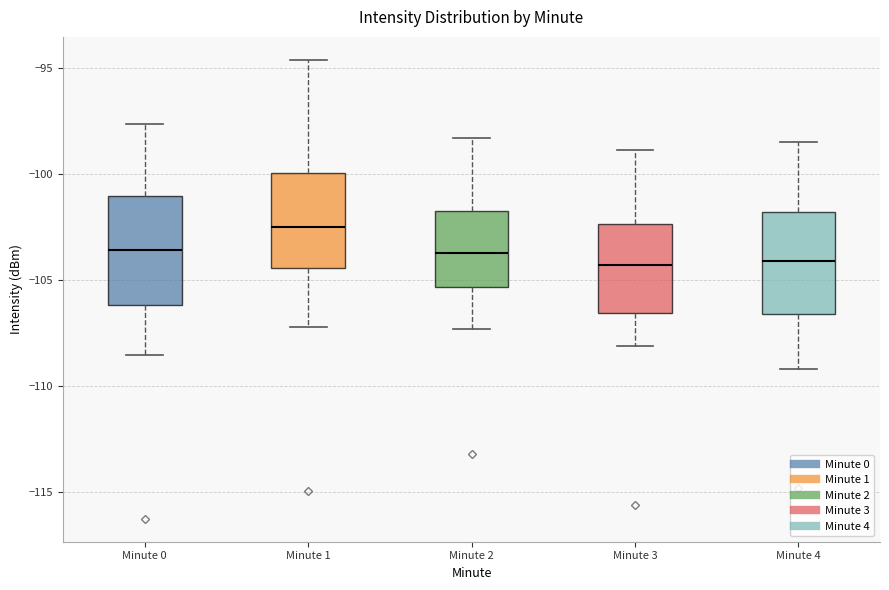

Reading left to right, transcribe this box plot: for each box, give where its median line is, the range the box spans, and where its two whiskers end, as read against the y-axis. The values are not printed on the chart, so give them approximately, as read against the axis.

Minute 0: median -103.5, box -106.0 to -101.0, whiskers -108.5 to -97.5
Minute 1: median -102.5, box -104.5 to -100.0, whiskers -107.0 to -94.5
Minute 2: median -103.5, box -105.5 to -101.5, whiskers -107.5 to -98.5
Minute 3: median -104.5, box -106.5 to -102.5, whiskers -108.0 to -99.0
Minute 4: median -104.0, box -106.5 to -102.0, whiskers -109.0 to -98.5